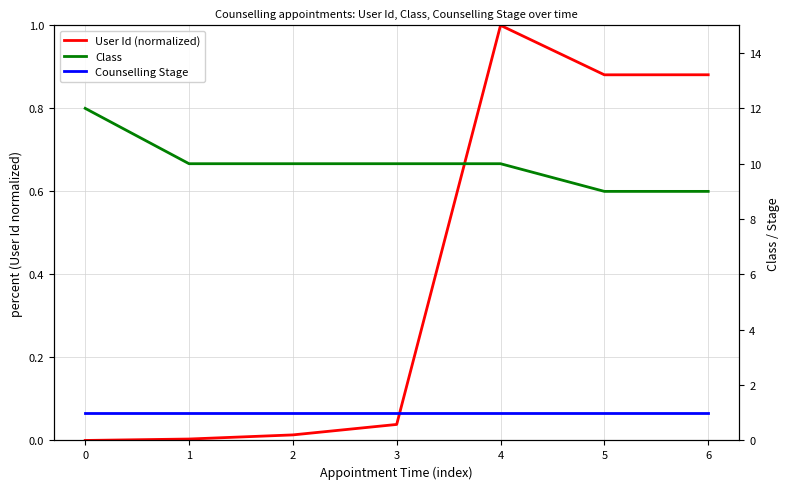

Reading right to left, what are all the values shown in this chart?

User Id (normalized): 0.9	0.9	1.0	0.0	0.0	0.0	0.0
Class: 9.0	9.0	10.0	10.0	10.0	10.0	12.0
Counselling Stage: 1.0	1.0	1.0	1.0	1.0	1.0	1.0